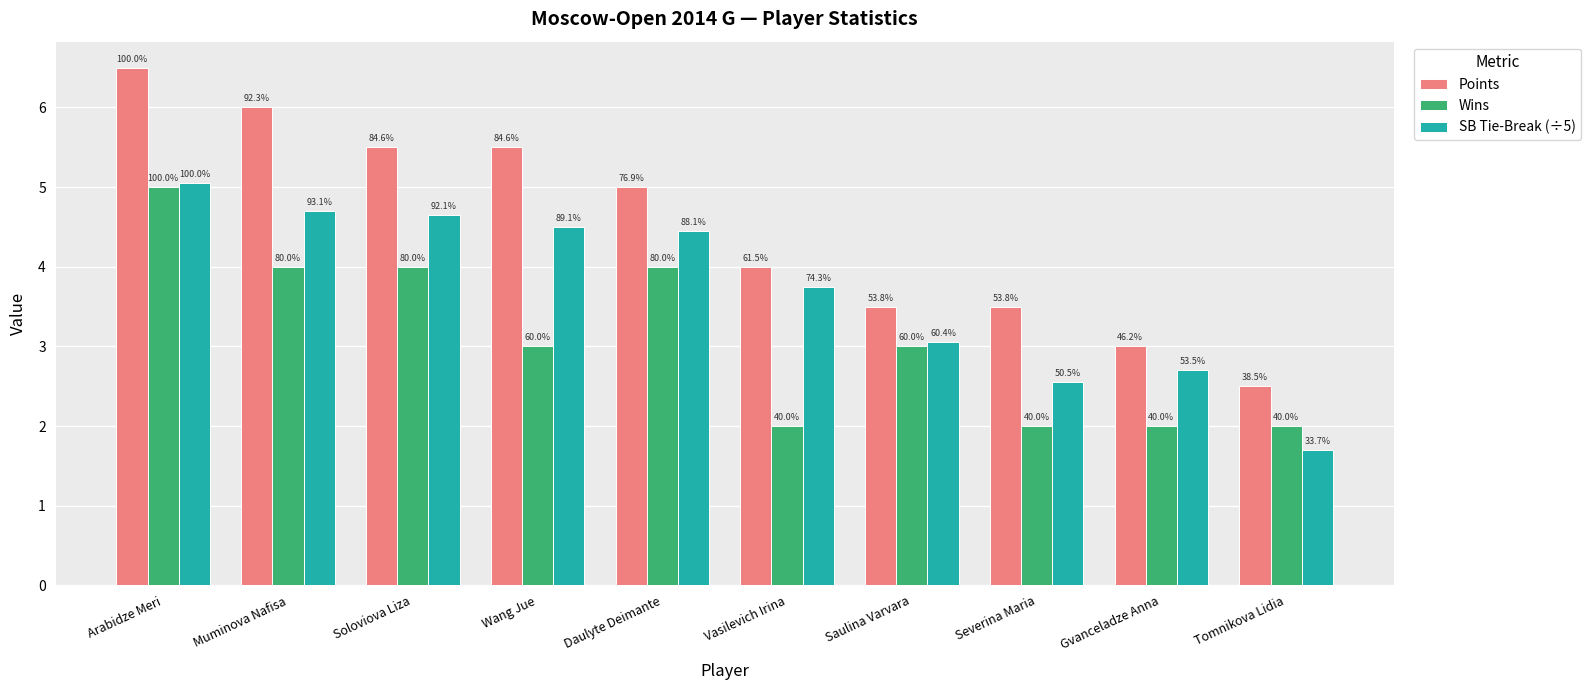

What is the greatest value displayed?

6.5